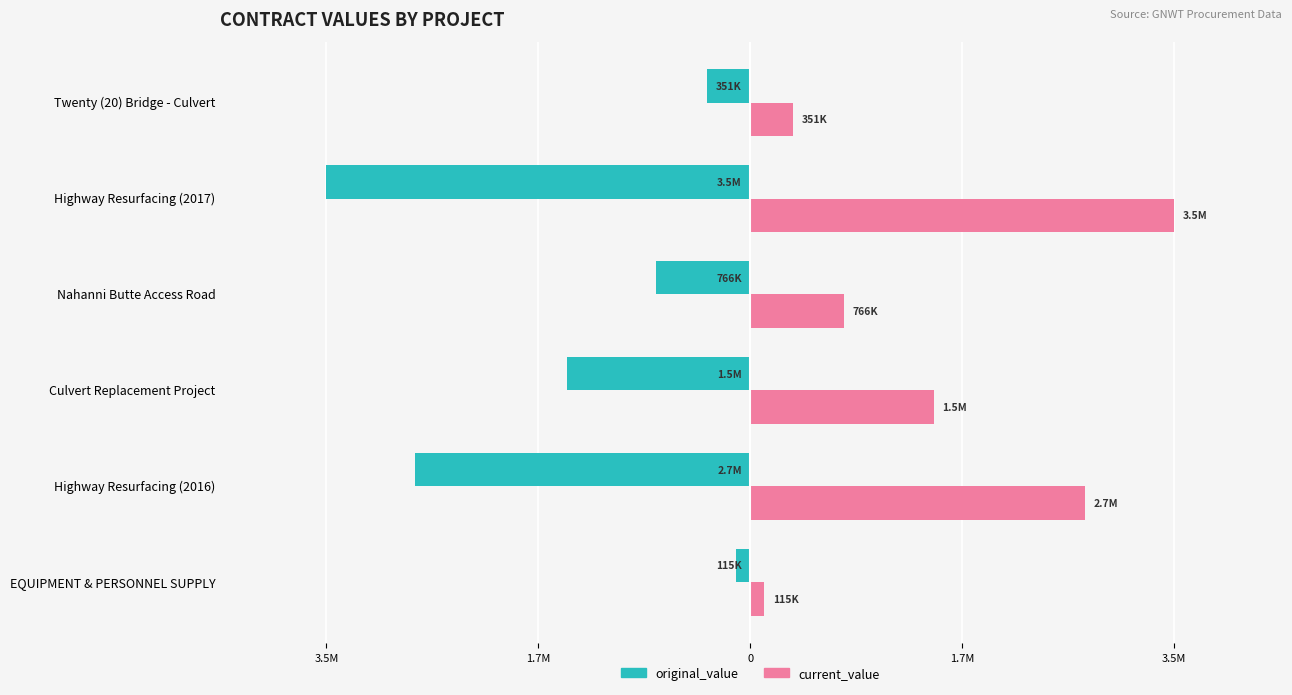

What are all the series names shown in the legend?

original_value, current_value